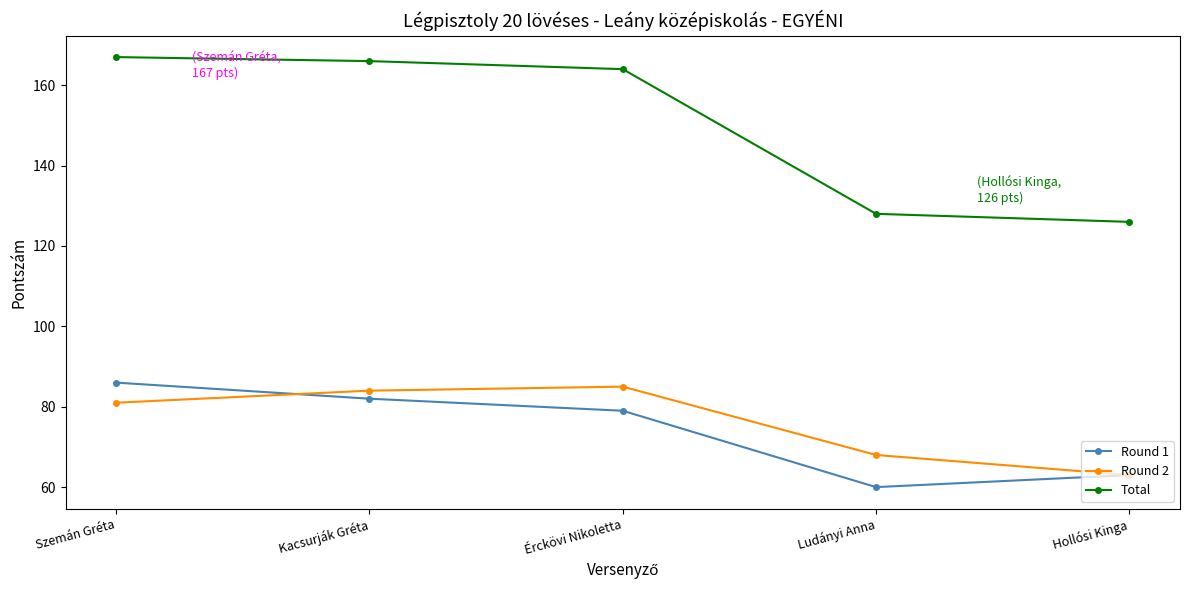

What is the difference between the maximum and minimum values in the Round 1 series?

26